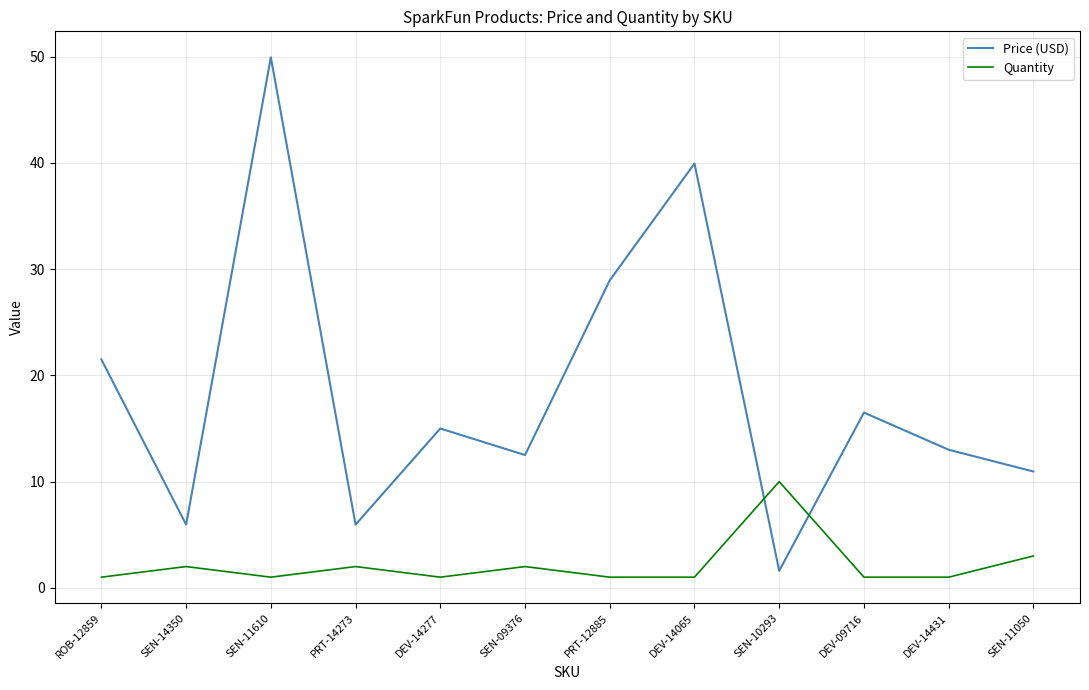

Rank the series at DEV-14277 from highest to lowest value.

Price (USD), Quantity